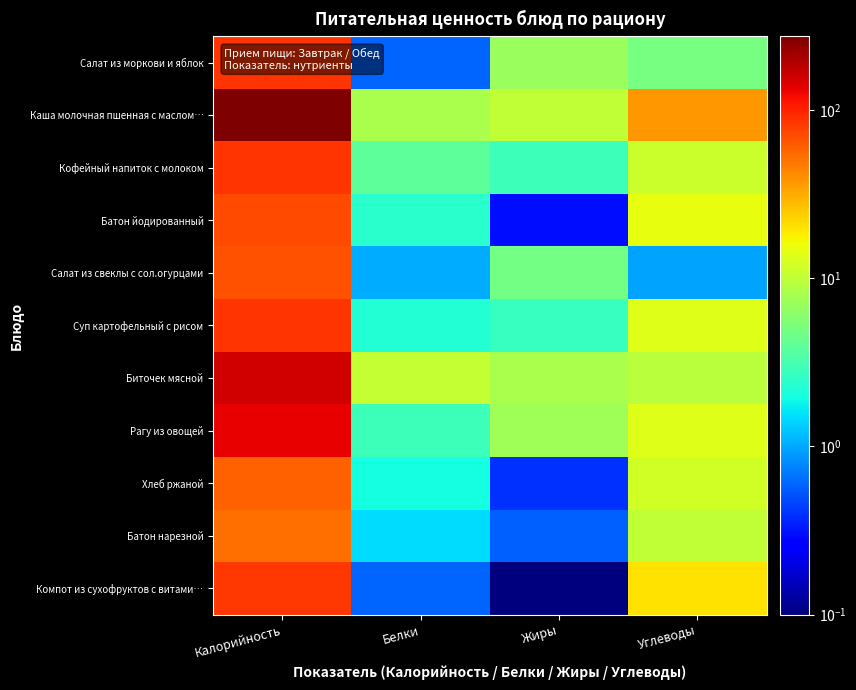

Reading right to left, list all the values displayed in this chart.

Салат из моркови и яблок: Углеводы=5.0	Жиры=7.1	Белки=0.6	Калорийность=86.7
Каша молочная пшенная с маслом…: Углеводы=37.6	Жиры=10.1	Белки=8.3	Калорийность=274.9
Кофейный напиток с молоком: Углеводы=11.2	Жиры=2.9	Белки=3.9	Калорийность=86.0
Батон йодированный: Углеводы=14.7	Жиры=0.3	Белки=2.4	Калорийность=71.2
Салат из свеклы с сол.огурцами: Углеводы=1.0	Жиры=4.9	Белки=1.0	Калорийность=68.0
Суп картофельный с рисом: Углеводы=13.4	Жиры=2.7	Белки=2.2	Калорийность=87.2
Биточек мясной: Углеводы=9.7	Жиры=8.3	Белки=10.4	Калорийность=154.0
Рагу из овощей: Углеводы=13.6	Жиры=7.5	Белки=2.9	Калорийность=133.5
Хлеб ржаной: Углеводы=11.9	Жиры=0.4	Белки=2.0	Калорийность=58.7
Батон нарезной: Углеводы=10.3	Жиры=0.6	Белки=1.5	Калорийность=52.4
Компот из сухофруктов с витами…: Углеводы=20.1	Жиры=0.1	Белки=0.6	Калорийность=84.0